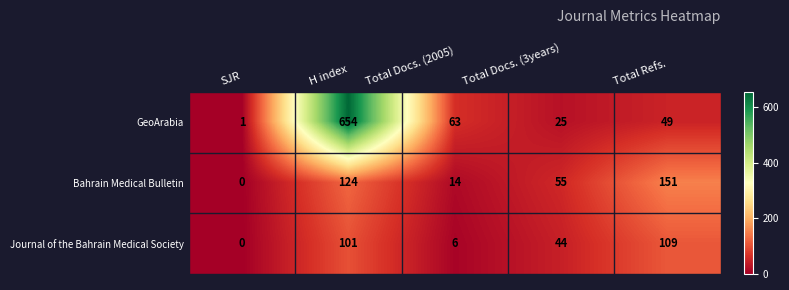

Is it true that GeoArabia equals 49 at Total Refs.?

True